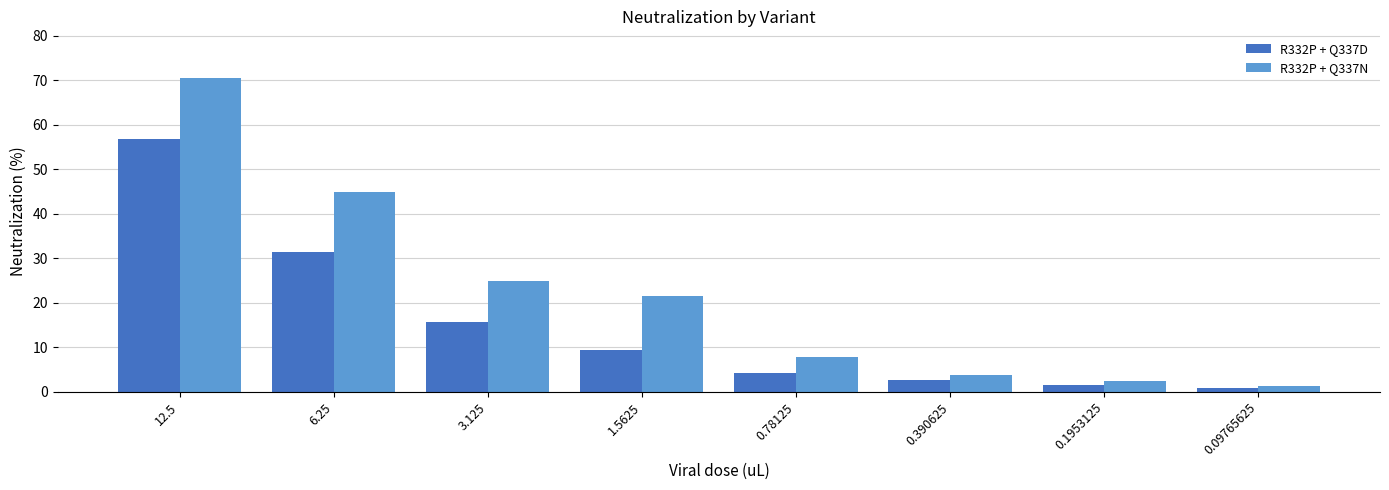

What is the label of the 8th bar from the right?

12.5